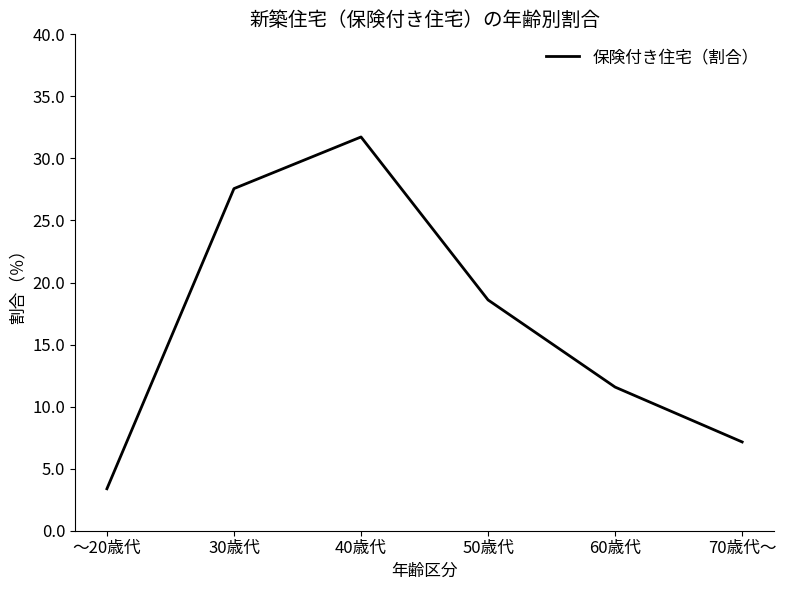

Reading left to right, list all the values displayed in this chart.

～20歳代=3.4	30歳代=27.6	40歳代=31.7	50歳代=18.6	60歳代=11.6	70歳代～=7.2